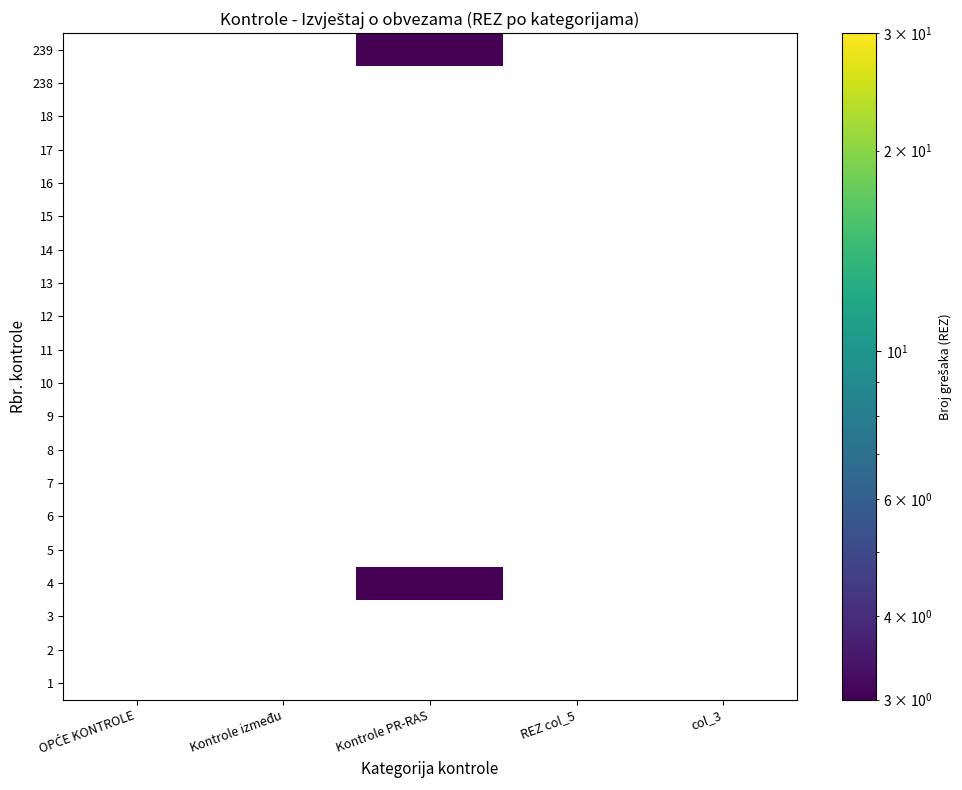

Is the value of 15 at Kontrole između greater than the value of 13 at OPĆE KONTROLE?

No